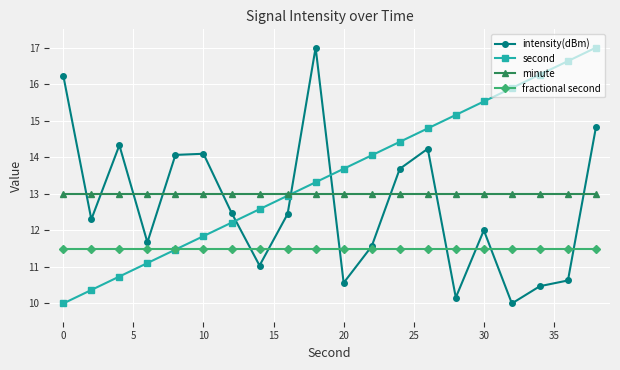

Which series has the largest total across all categories?

second